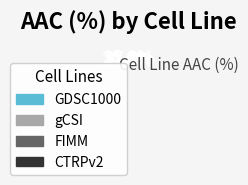

What is the smallest slice in the pie chart?

GDSC1000